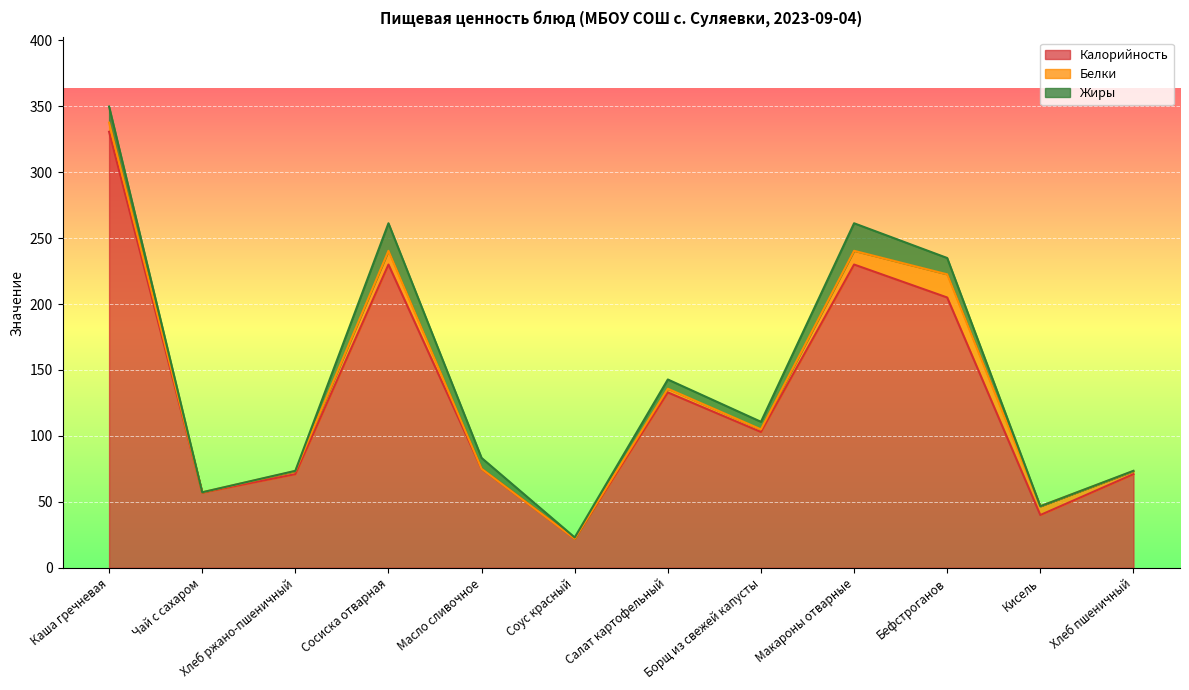

What are all the series names shown in the legend?

Калорийность, Белки, Жиры